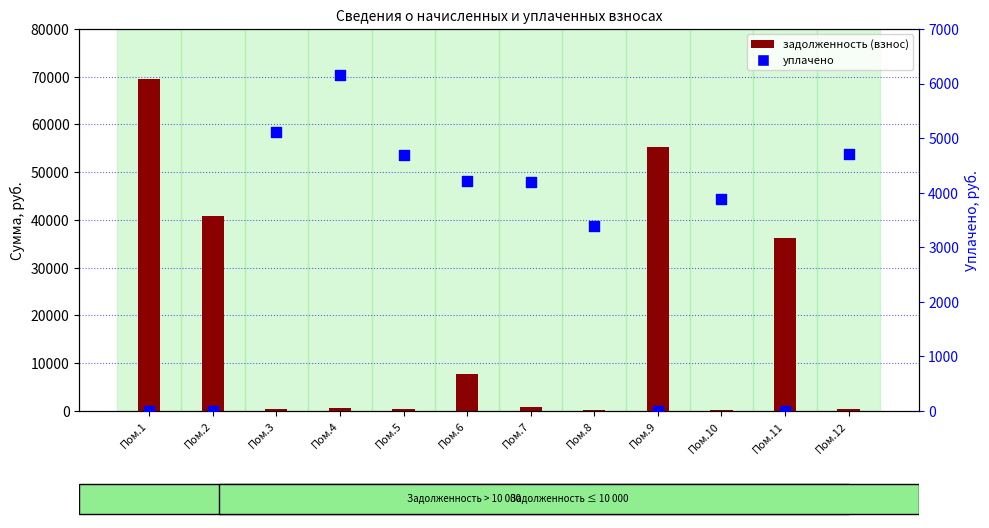

Which series has the largest total across all categories?

задолженность